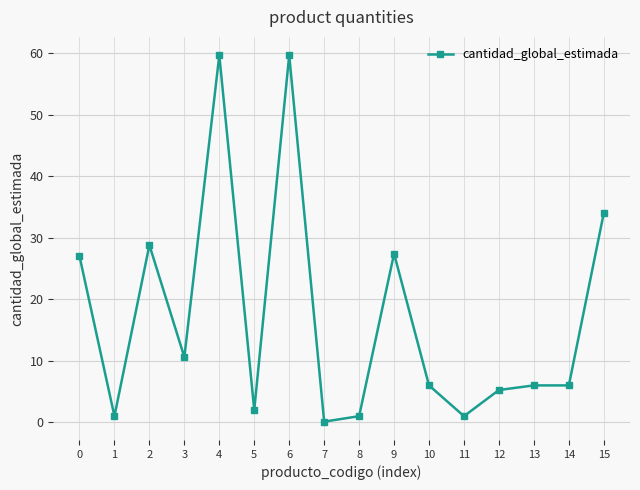

What is the sum of the values at 9 and 1?

28.4